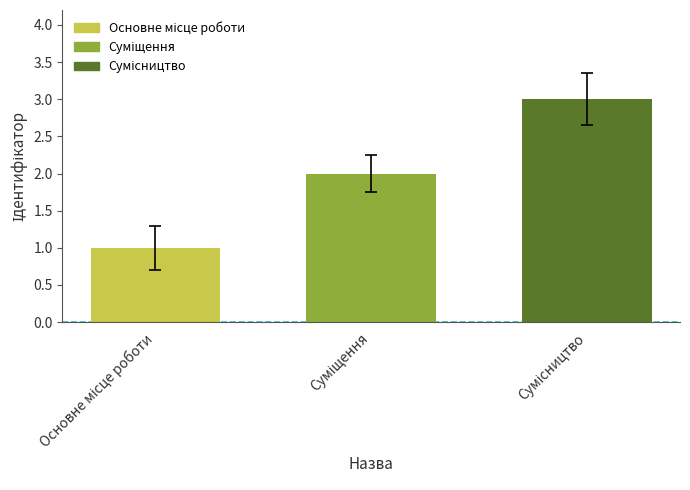

Are the bars horizontal?

No